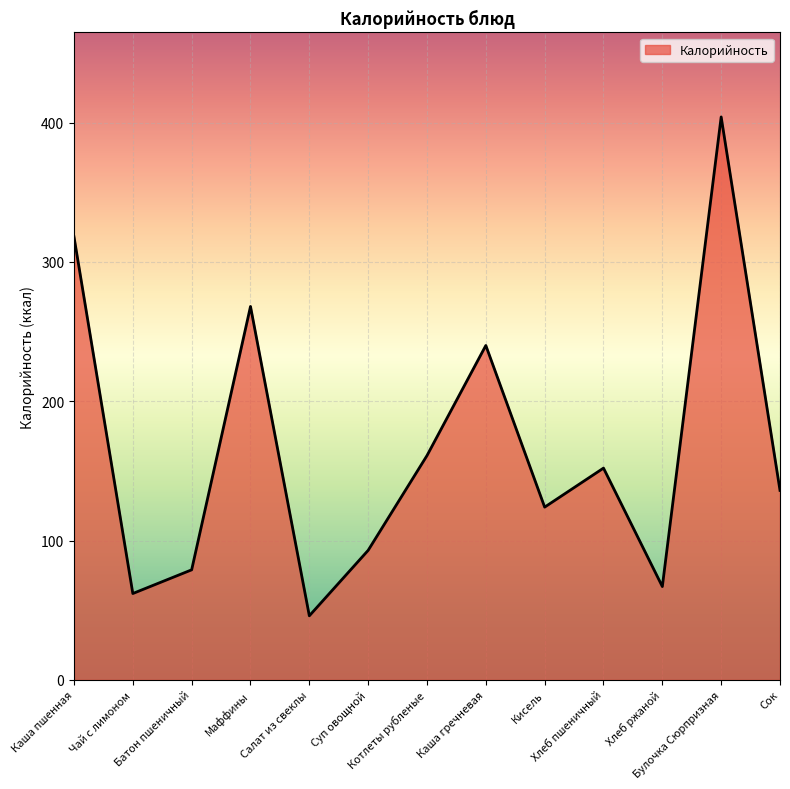

What is the difference between the values at Булочка Сюрпризная and Салат из свеклы?

358